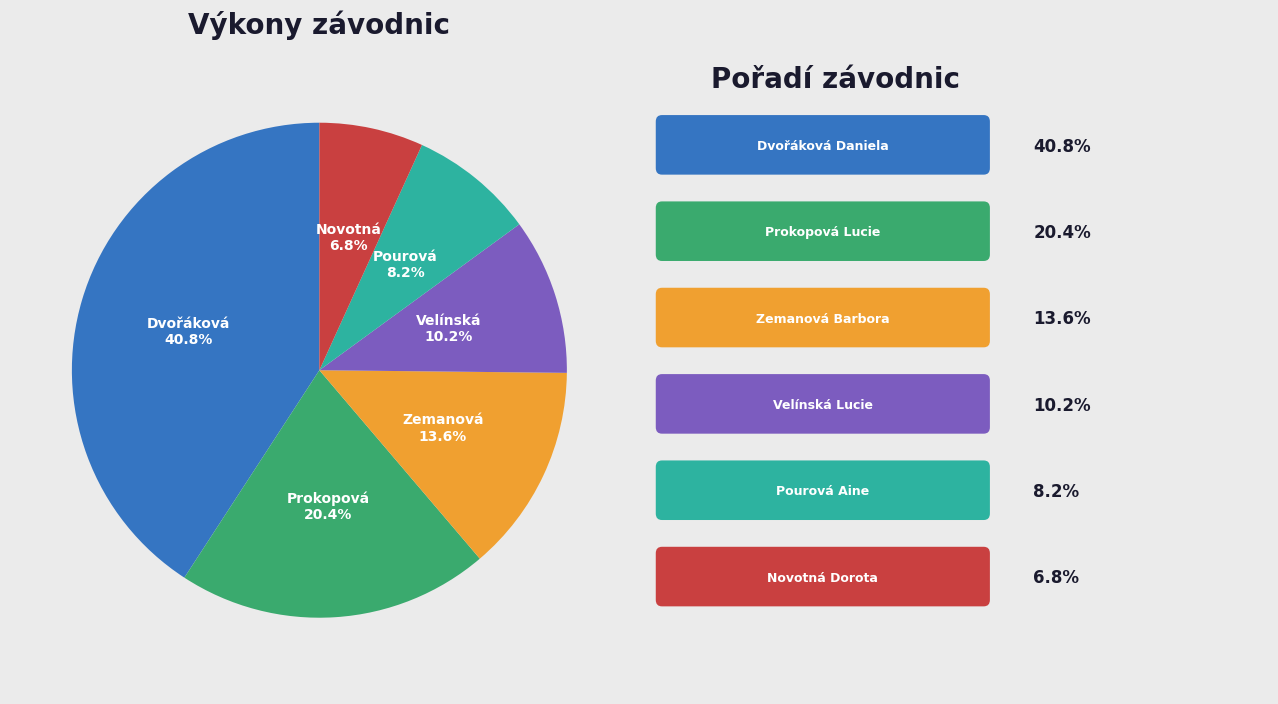

How many slices are in this pie chart?

6